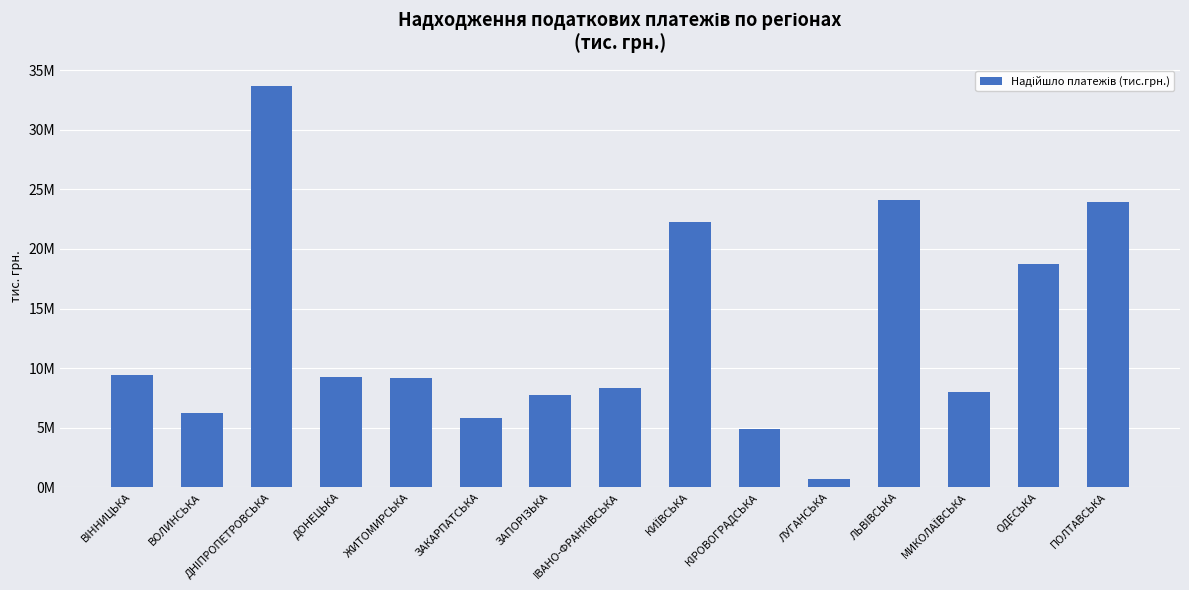

What is the difference between the values at ОДЕСЬКА and ЛУГАНСЬКА?

18012607.1